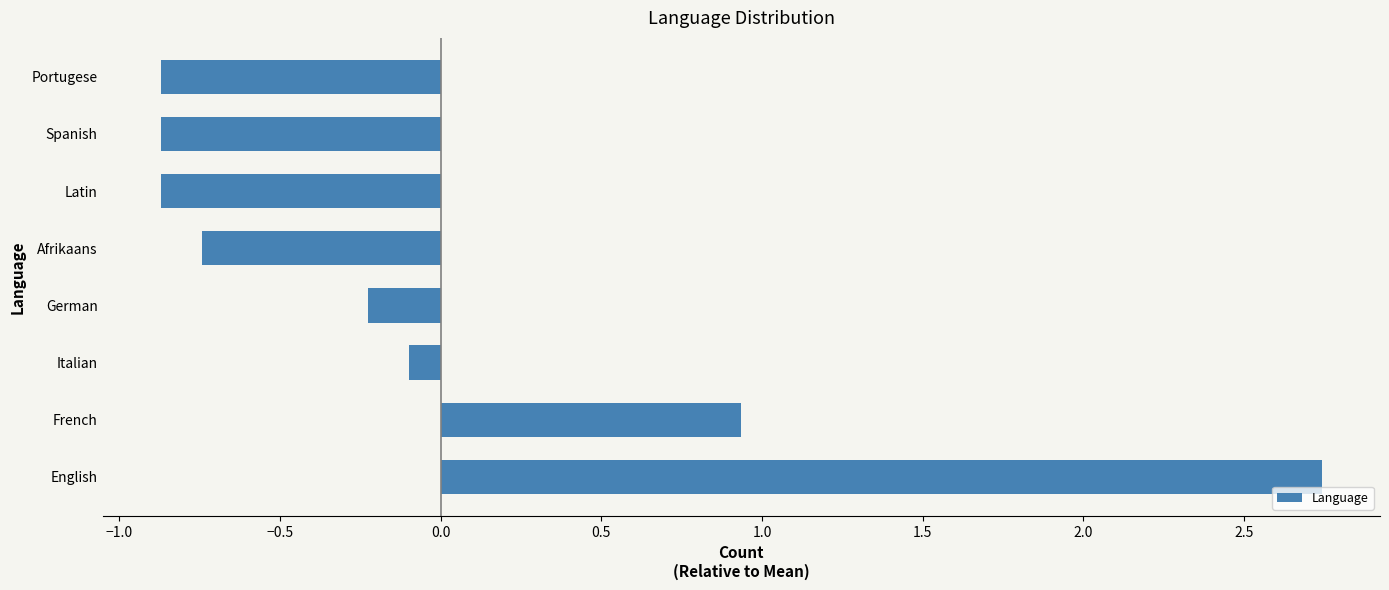

What is the difference between the values at German and Spanish?

0.6